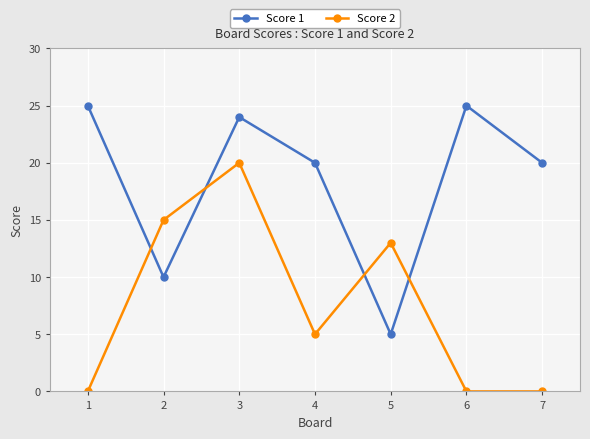

At which label does Score 1 first exceed 20?

1